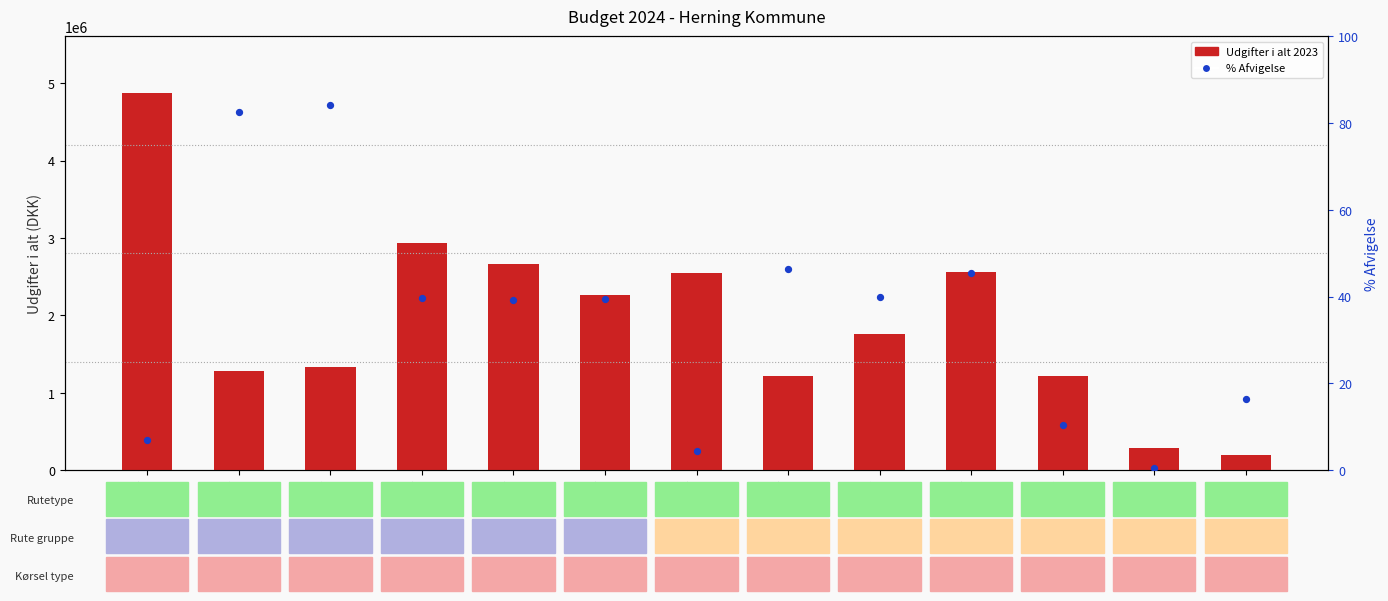

At which category is the sum across all series the highest?

1 HE